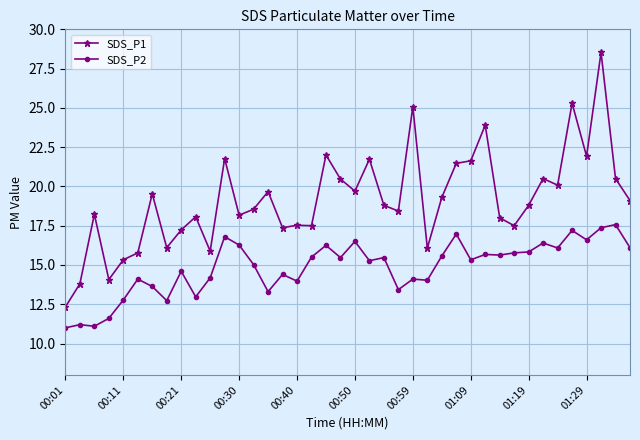

True or false: SDS_P1 and SDS_P2 cross at least once.

False